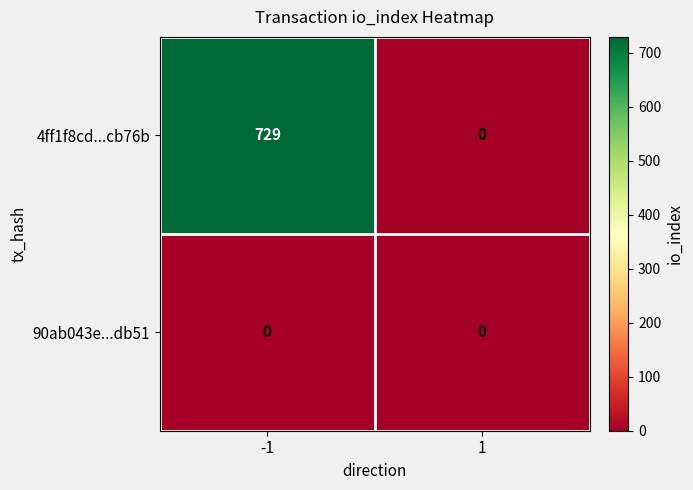

Reading right to left, transcribe all the data shown in this chart.

4ff1f8cd...cb76b: 1=0	-1=729
90ab043e...db51: 1=0	-1=0